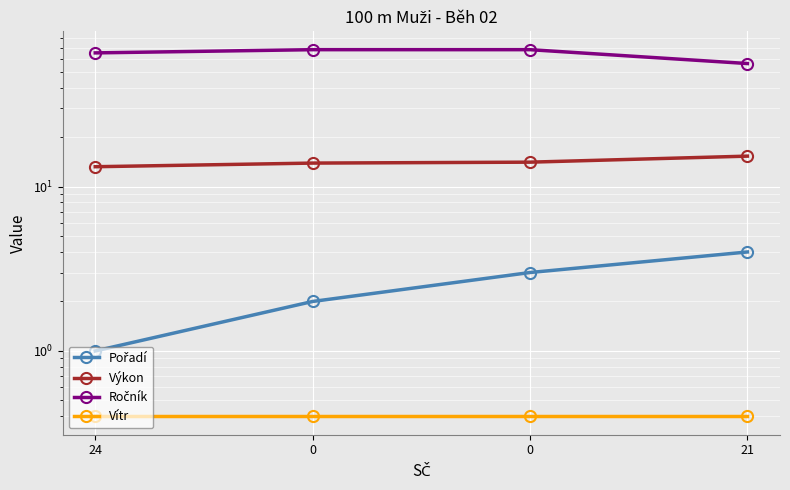

What is the average value of the Ročník series?

64.2